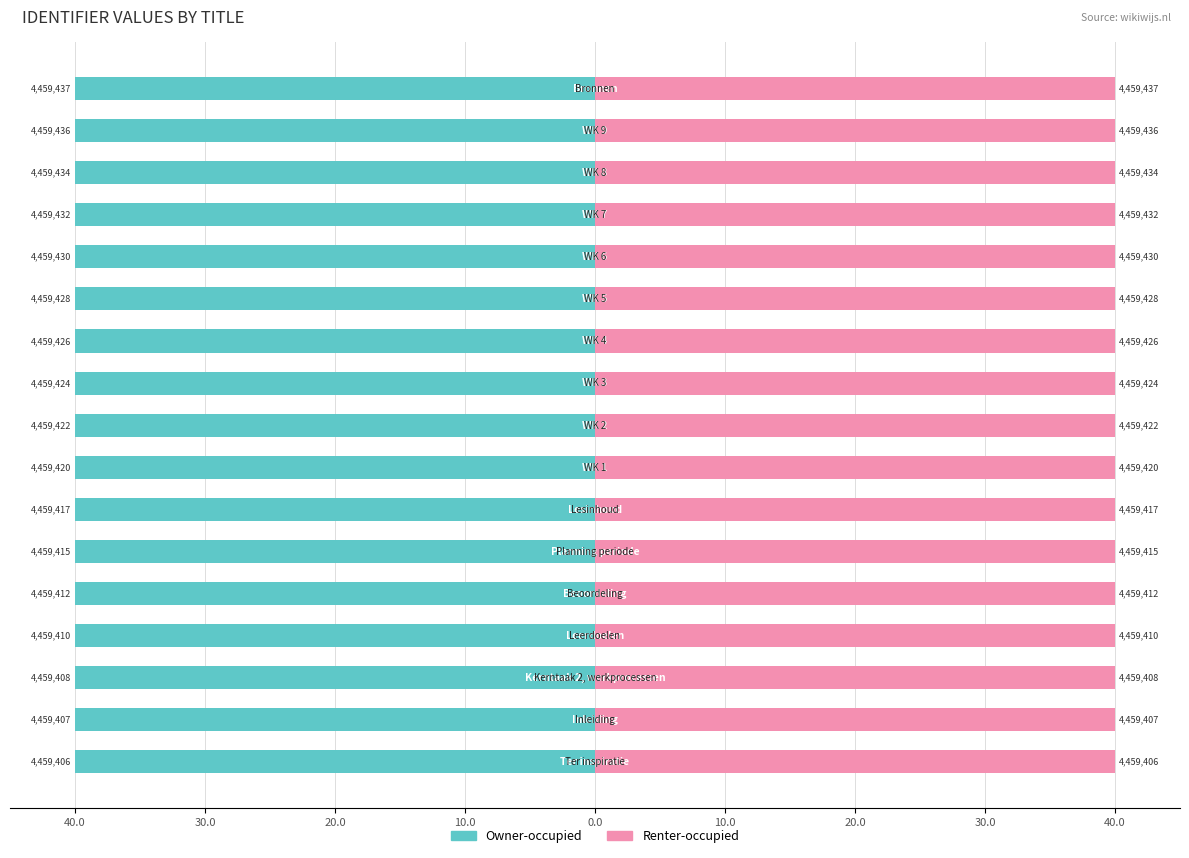

Reading left to right, what are all the values shown in this chart?

Owner-occupied: -40.0	-40.0	-40.0	-40.0	-40.0	-40.0	-40.0	-40.0	-40.0	-40.0	-40.0	-40.0	-40.0	-40.0	-40.0	-40.0	-40.0
Renter-occupied: 40.0	40.0	40.0	40.0	40.0	40.0	40.0	40.0	40.0	40.0	40.0	40.0	40.0	40.0	40.0	40.0	40.0